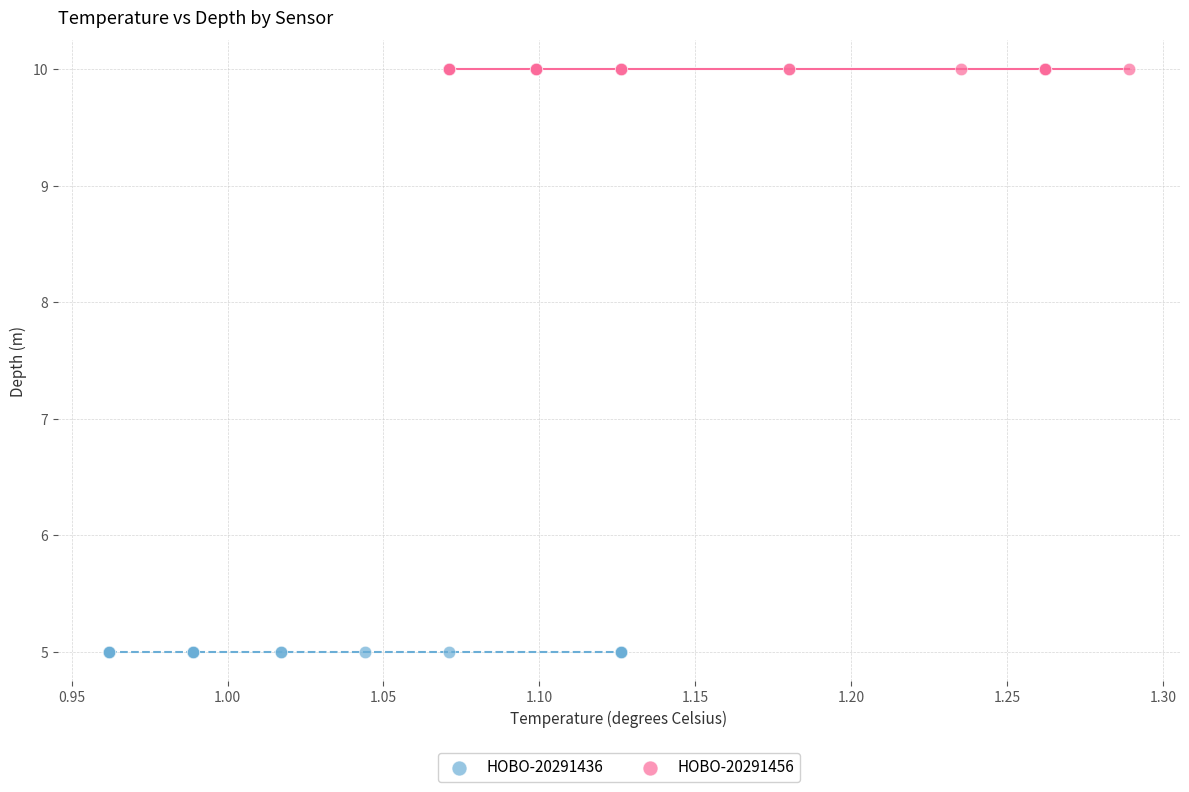

Which series reaches the minimum Y coordinate?

HOBO-20291436